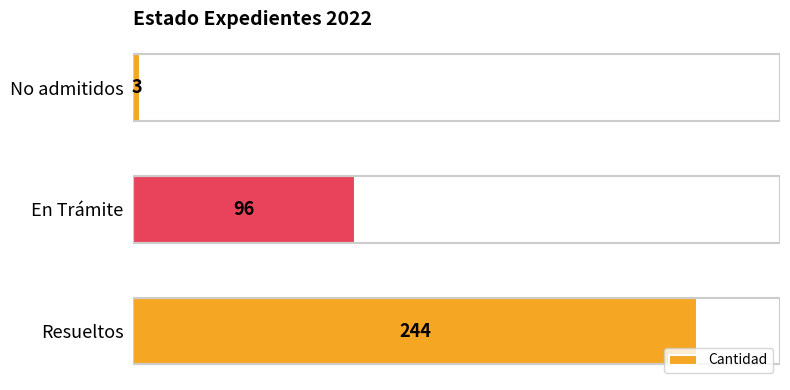

Rank the categories by value from lowest to highest.

No admitidos, En Trámite, Resueltos